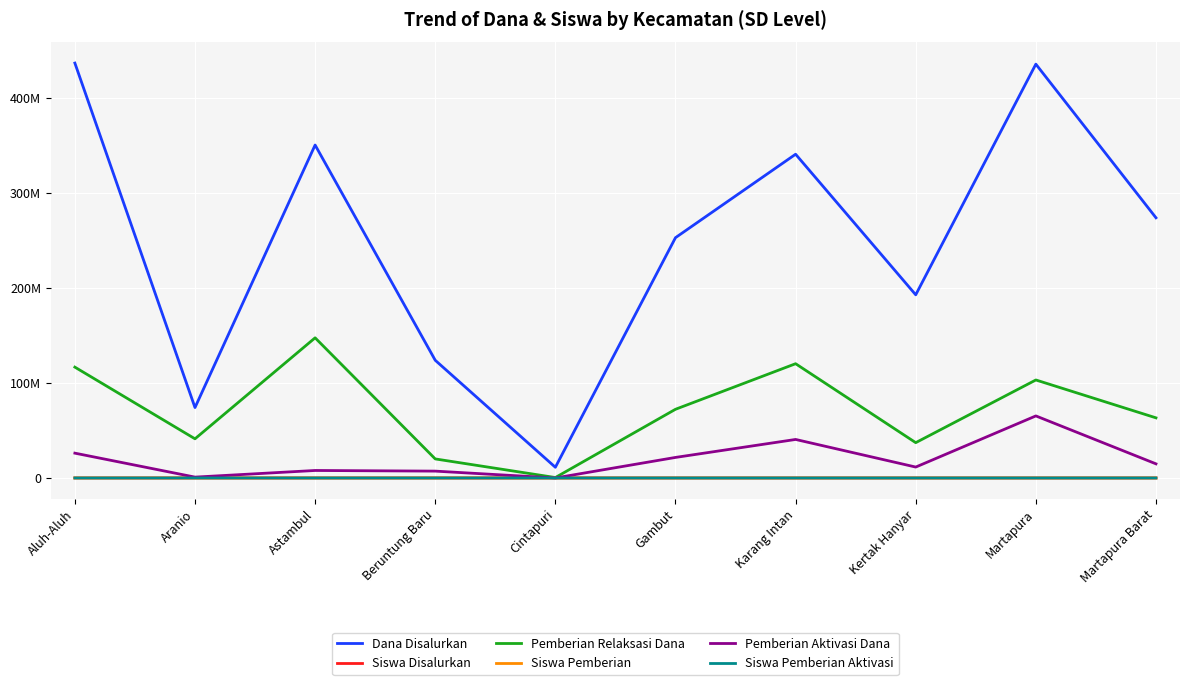

Does the chart have visible grid lines?

Yes